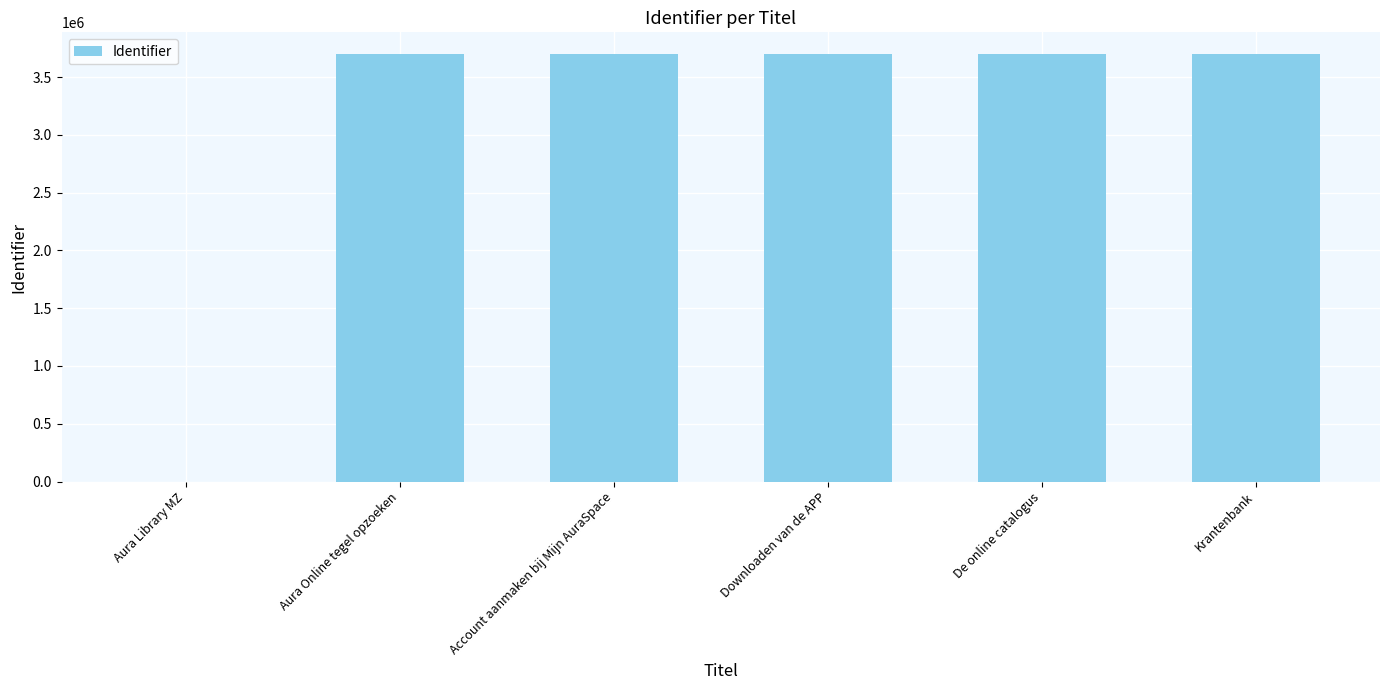

What is the sum of all values?

18507662